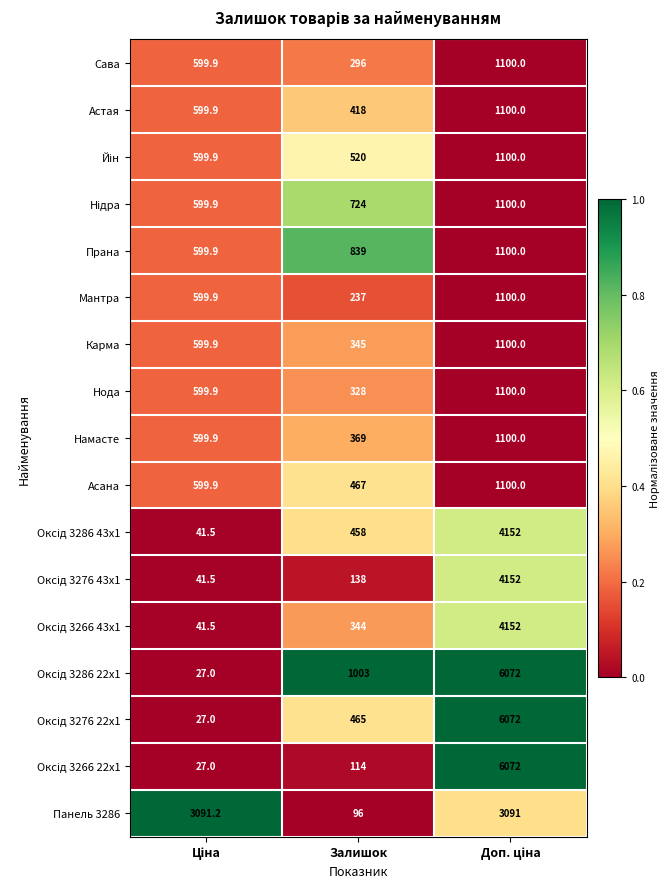

How many categories are shown in the chart?

3